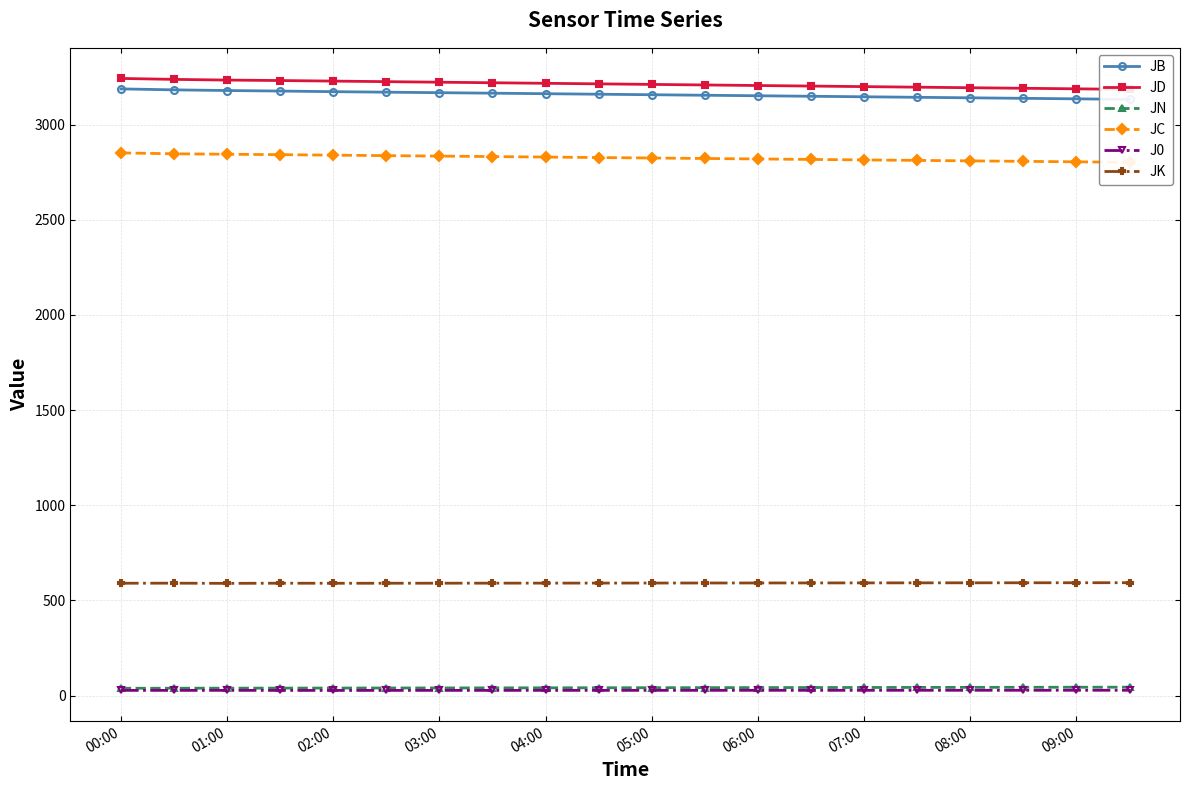

True or false: JN and JK cross at least once.

False